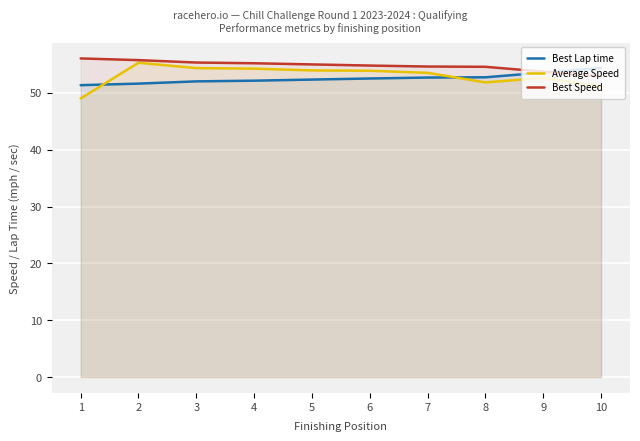

Between 7 and 8, which series saw the biggest shift?

Average Speed